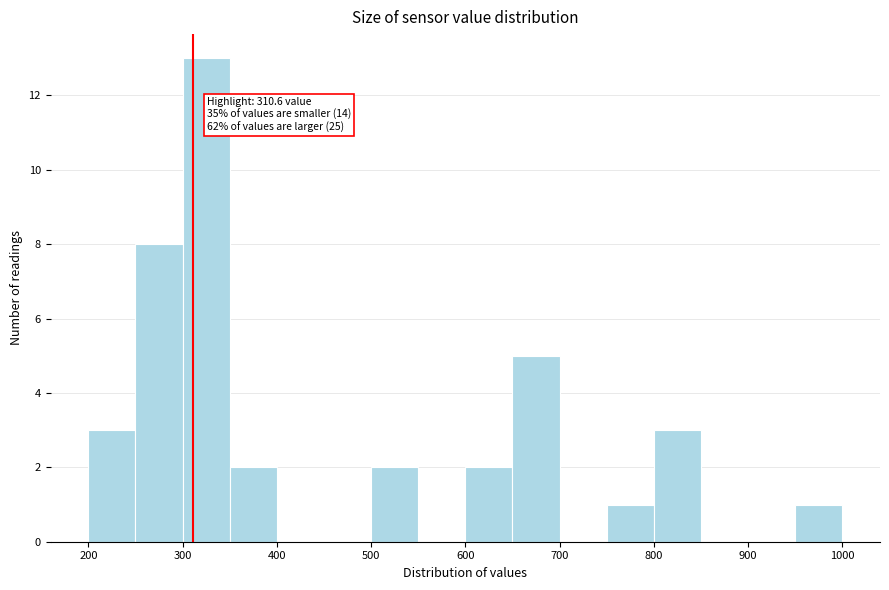

Over which range of the x-axis is the bar tallest?

300 to 350